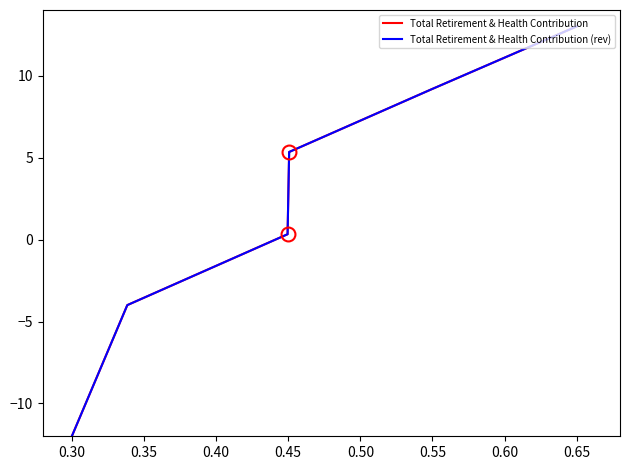

What is the highest value of the Total Retirement & Health Contribution (rev) series?

13.0